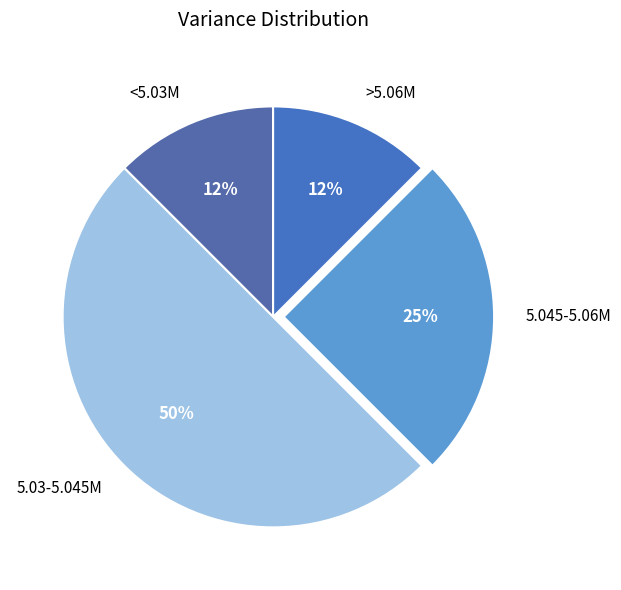

Do <5.03M and 5.045-5.06M together represent more than half of the pie?

No